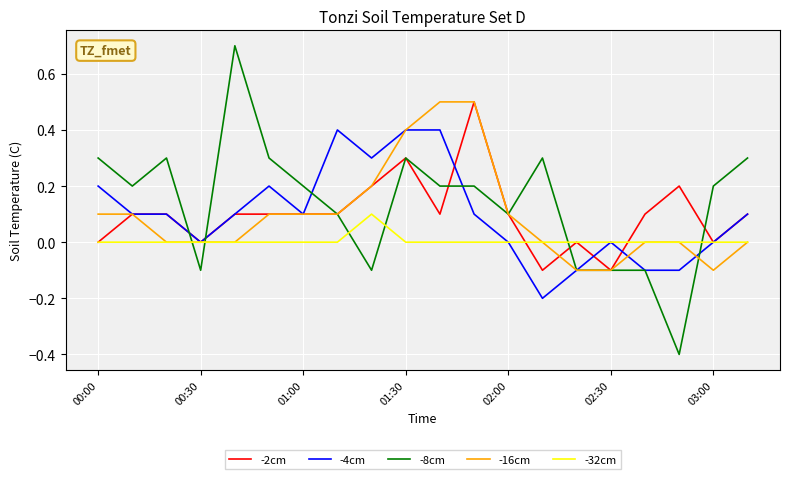

What is the difference between the maximum and minimum values in the -4cm series?

0.6